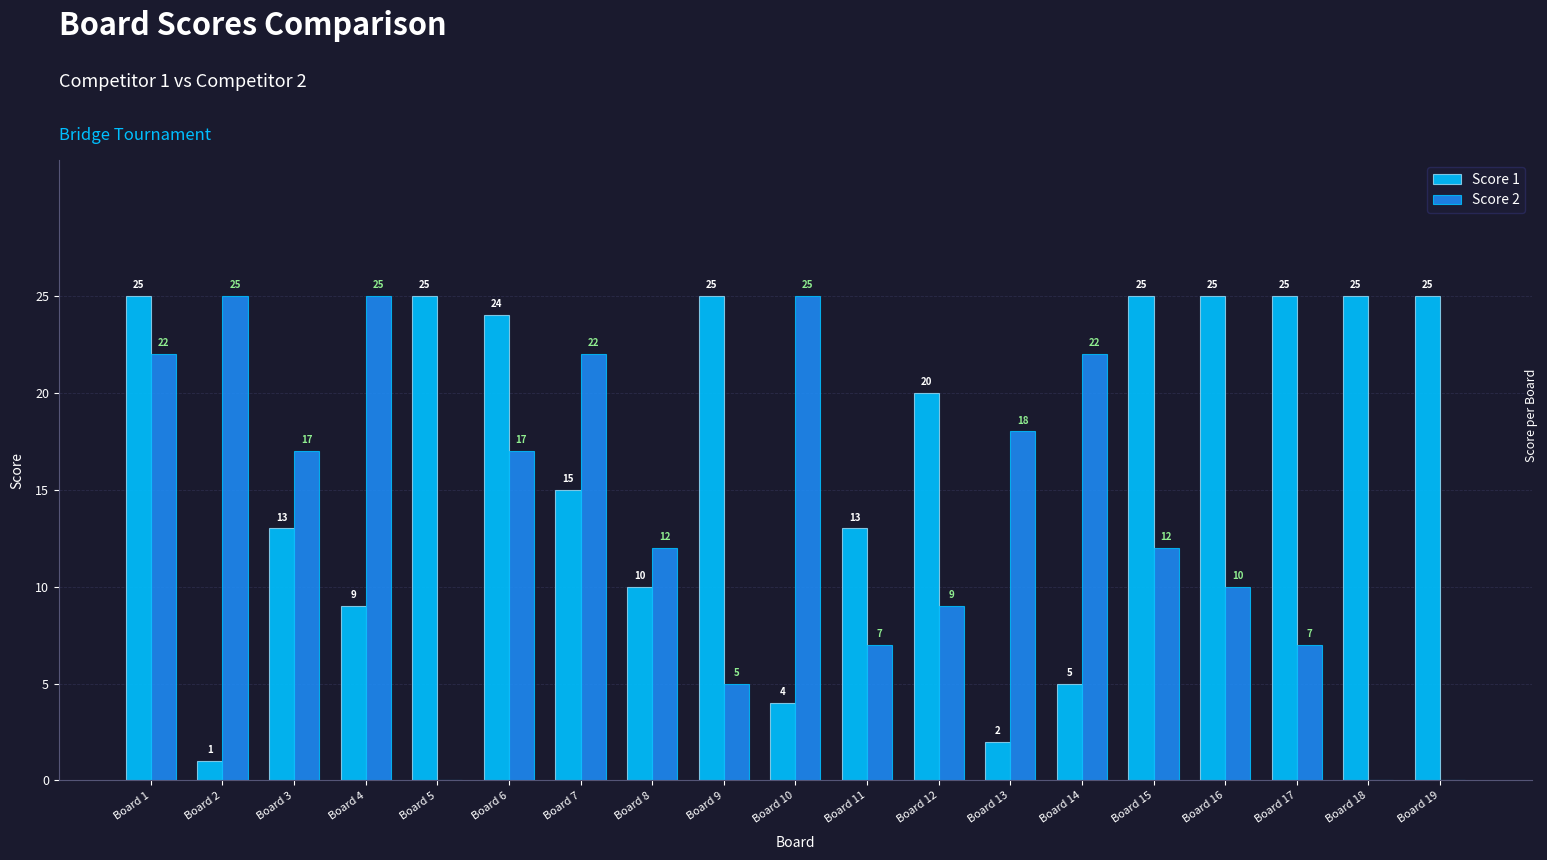

What is the sum of the Score 1 values at Board 10 and Board 15?

29